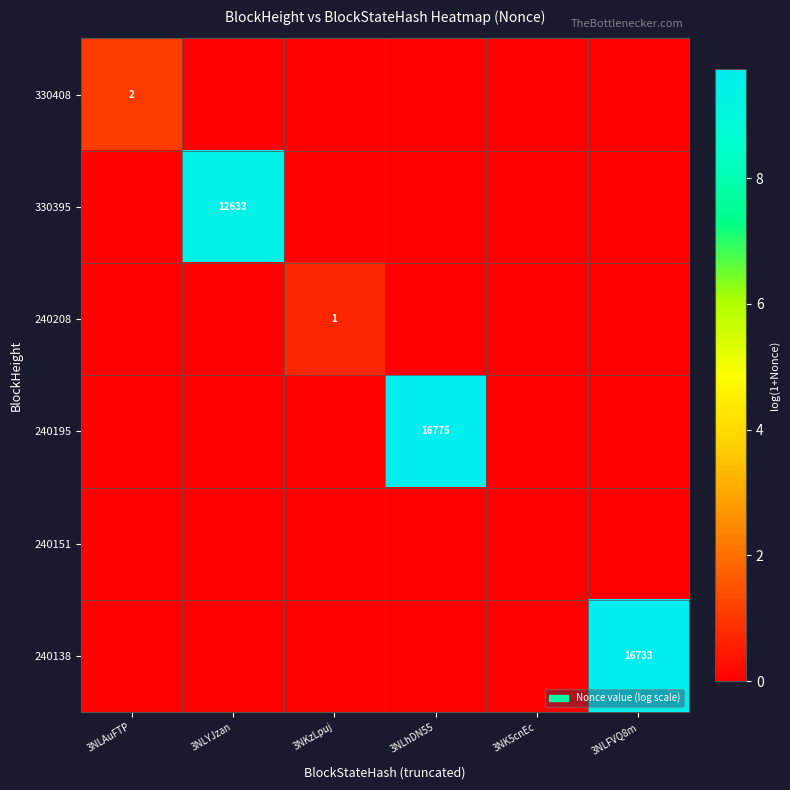

True or false: 240195 has a value of 23169 at 3NLhDN55.

False